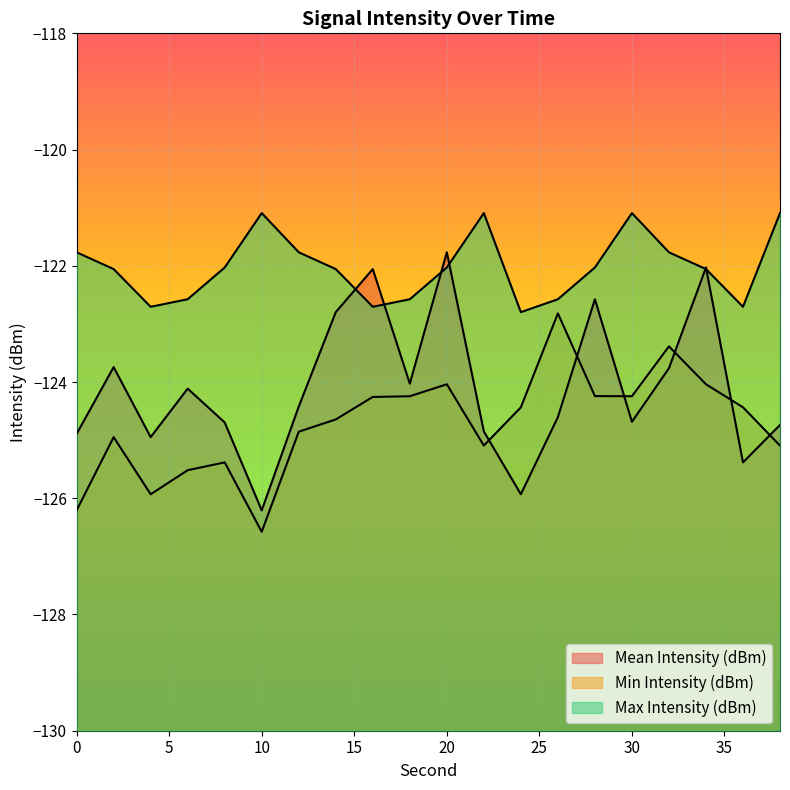

What is the maximum value shown in the chart?

-121.1